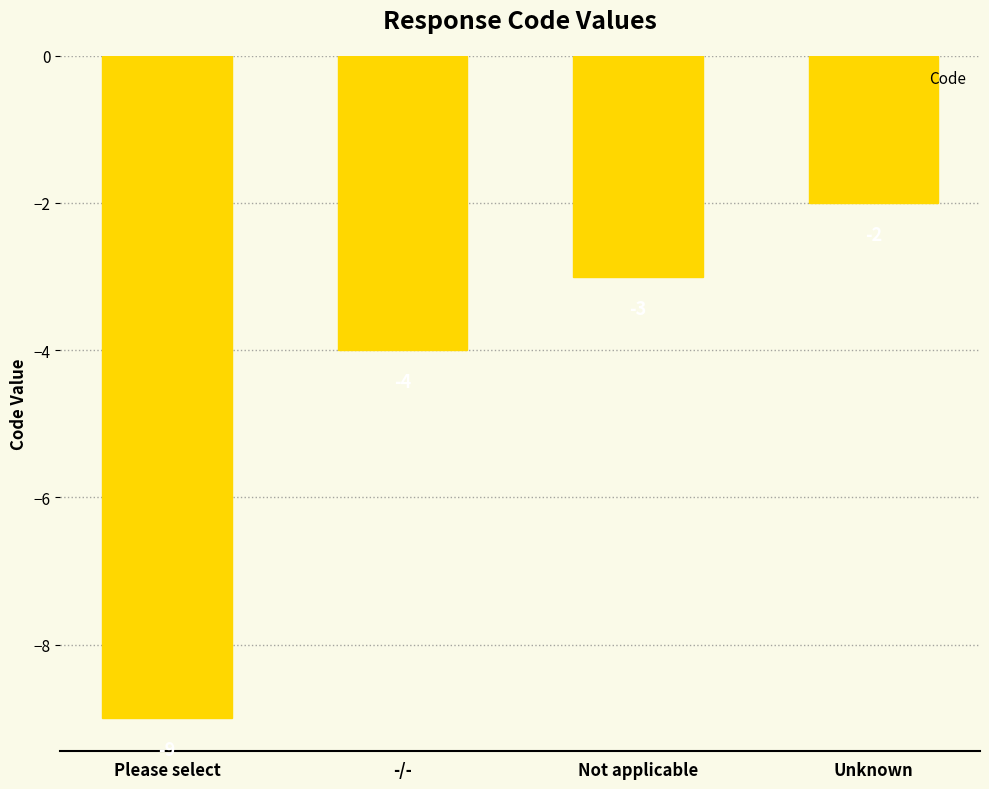

Which label corresponds to the smallest value in the chart?

Please select